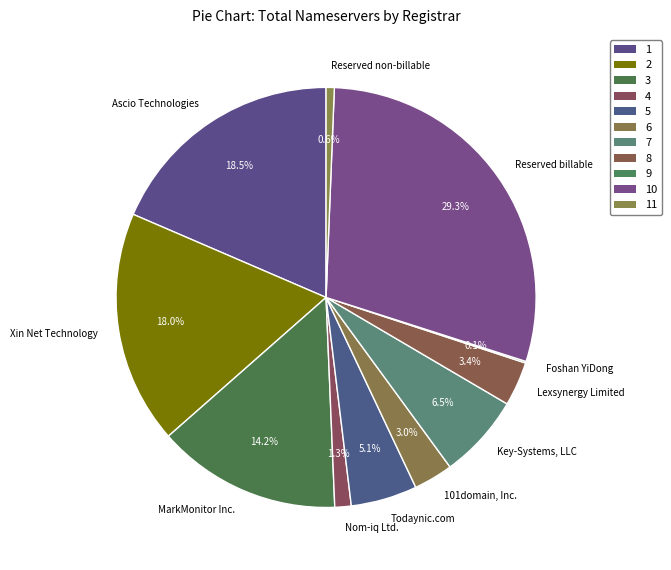

Is Lexsynergy Limited the majority of the pie?

No